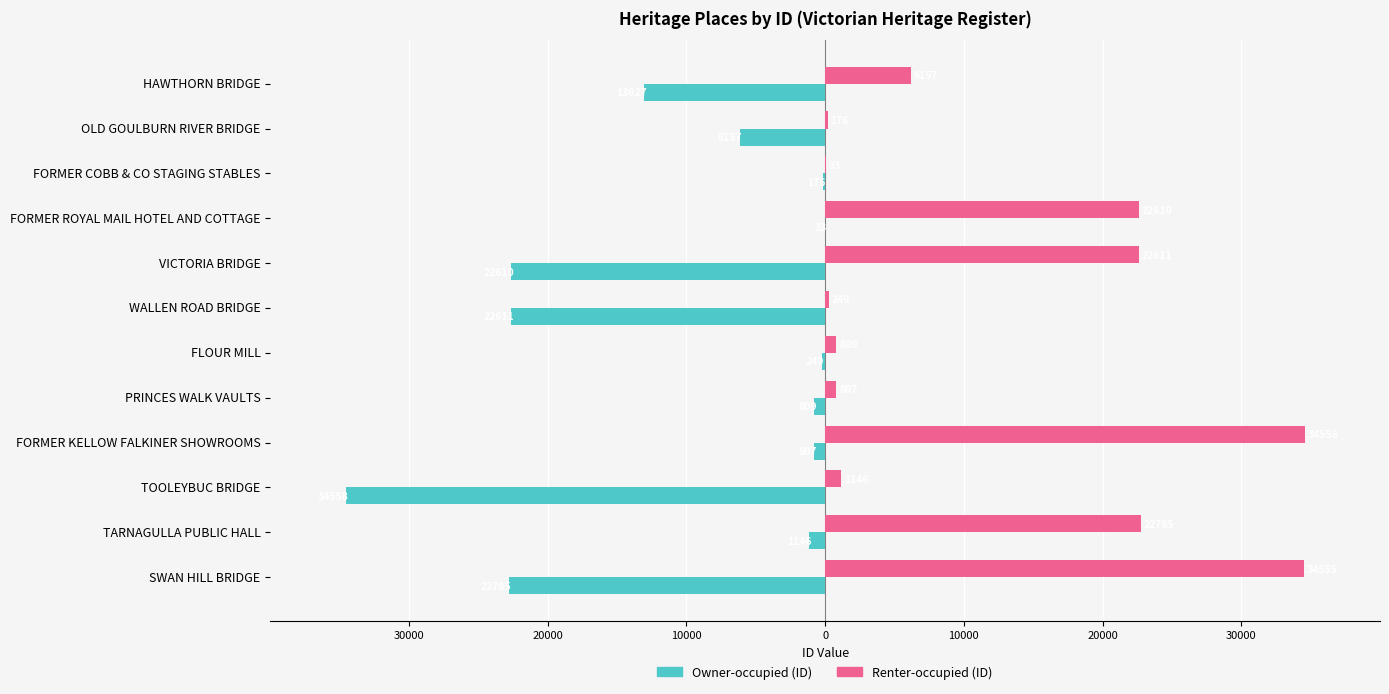

What are all the series names shown in the legend?

Owner-occupied (ID), Renter-occupied (ID)